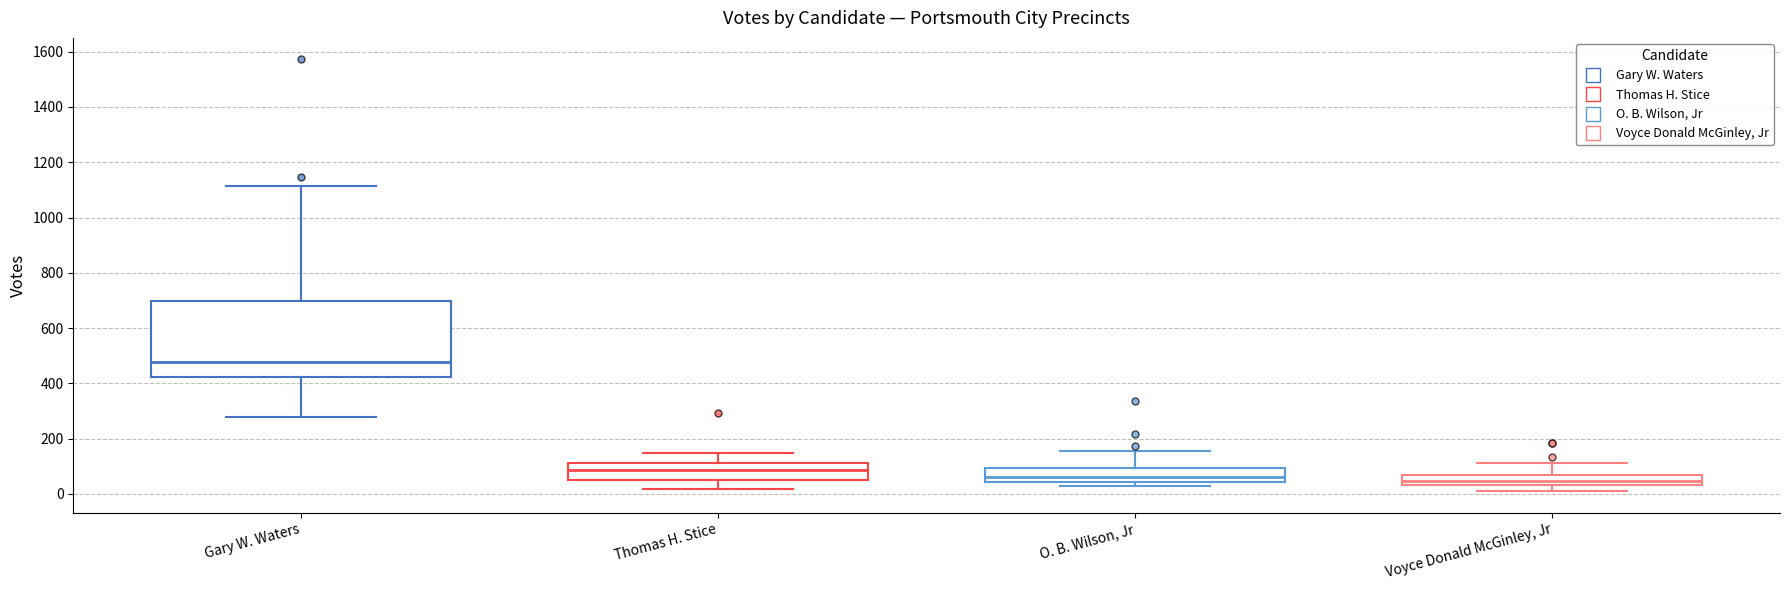

Where is the lower edge of the box for Gary W. Waters on the y-axis? The values are not printed on the chart, so give them approximately, as read against the axis.

420